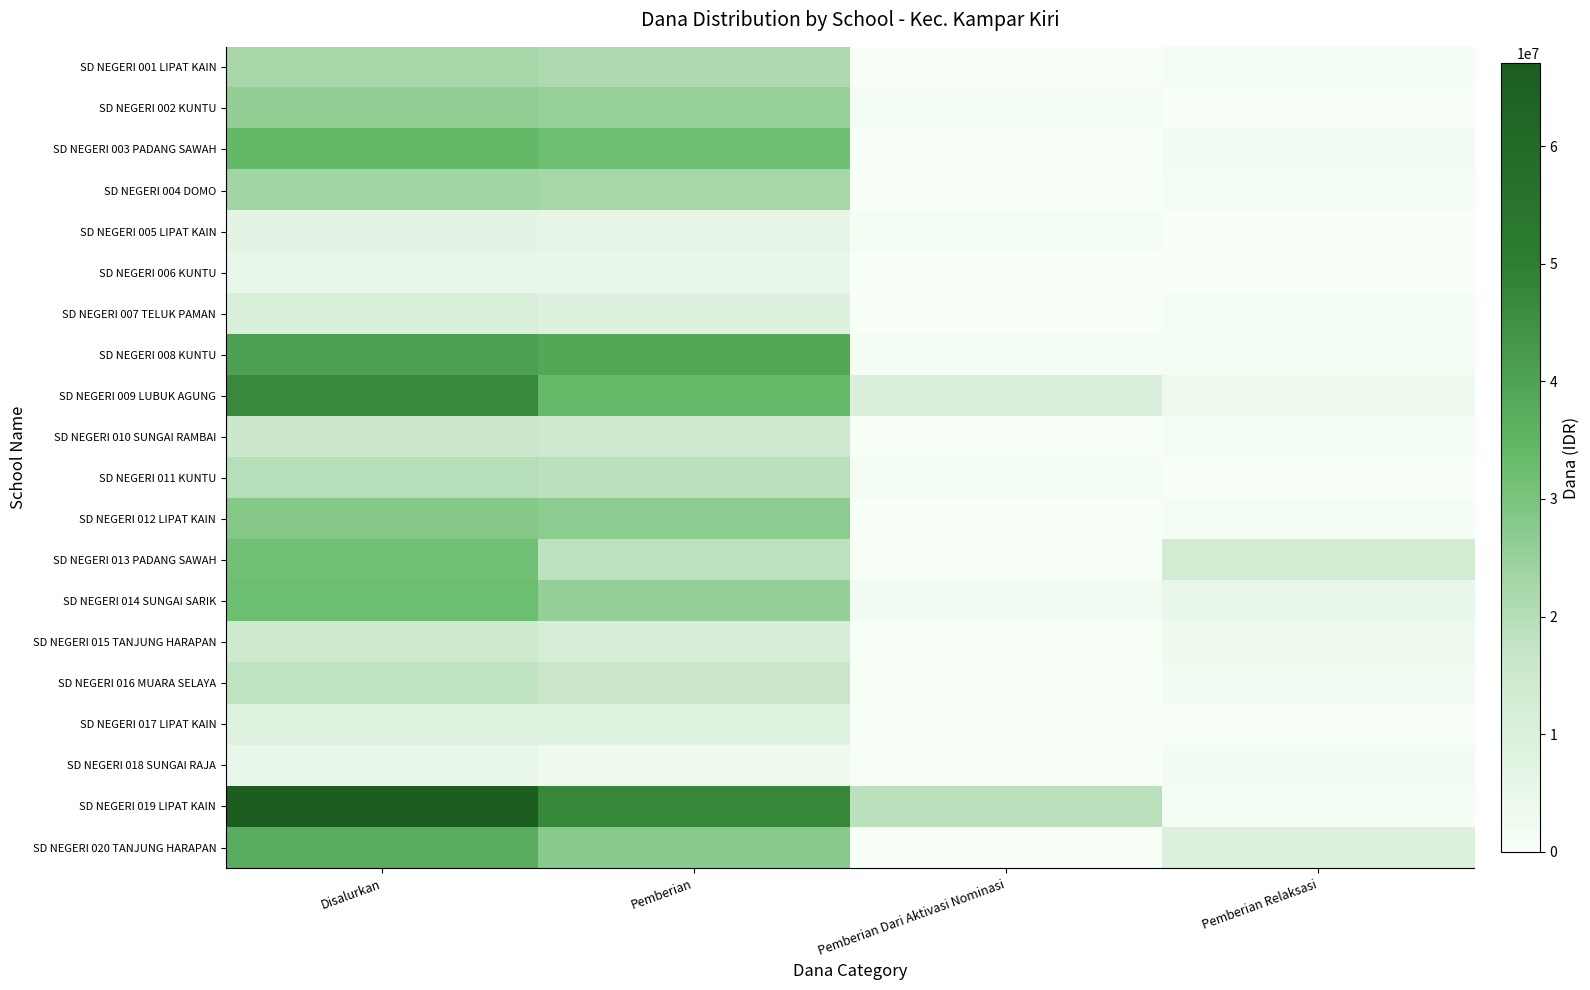

Which has a higher value, Pemberian Relaksasi or Pemberian Dari Aktivasi Nominasi?

Pemberian Relaksasi